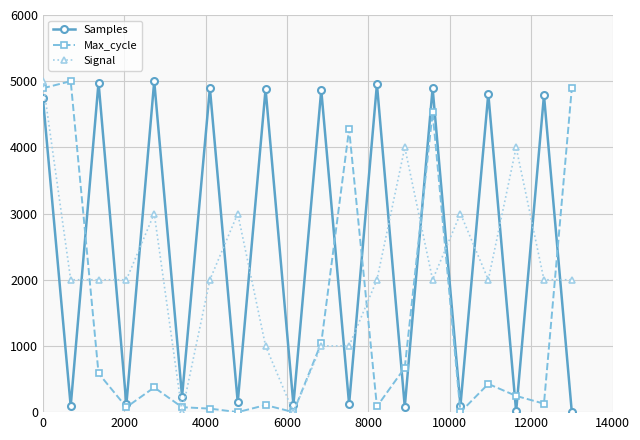

What is the greatest value displayed?

5000.0